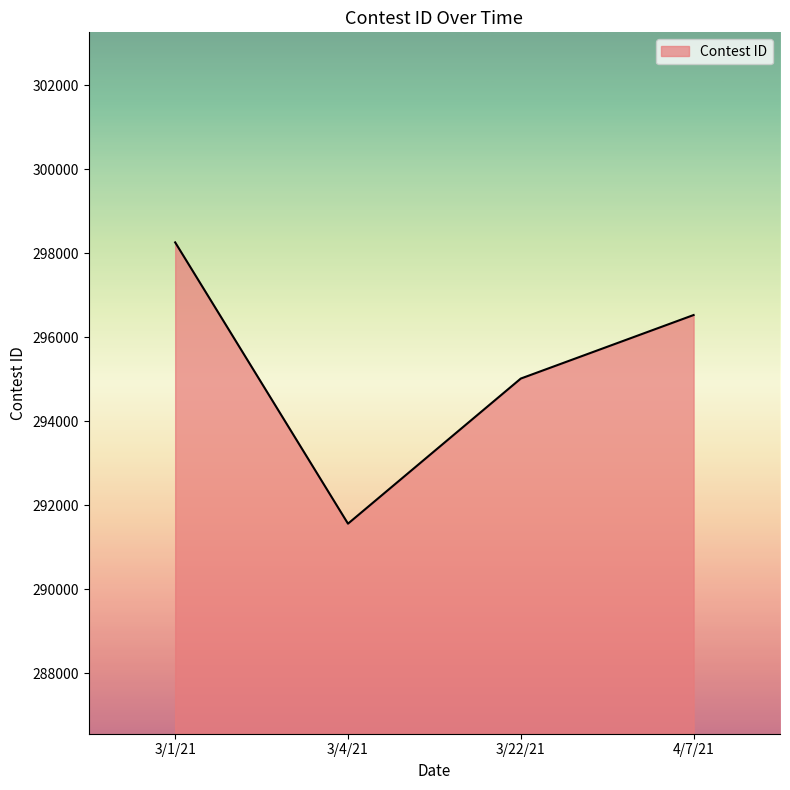

Rank the categories by value from lowest to highest.

3/4/21, 3/22/21, 4/7/21, 3/1/21